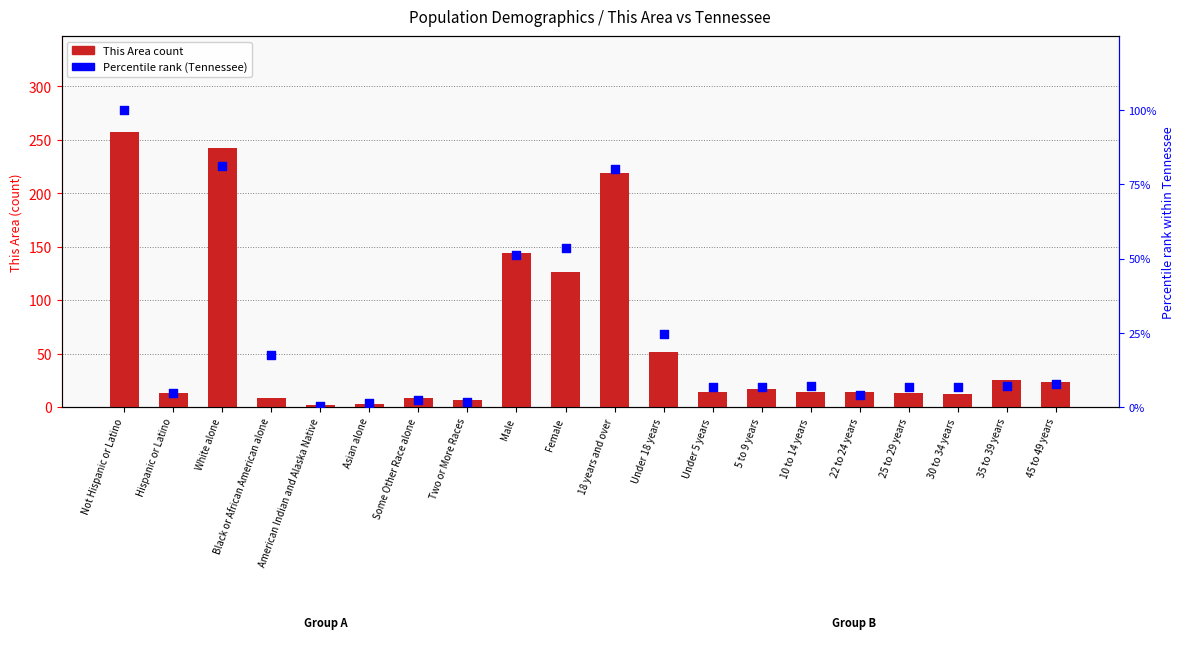

Is the value of Percentile rank (Tennessee) at Hispanic or Latino greater than the value of This Area count at Asian alone?

Yes